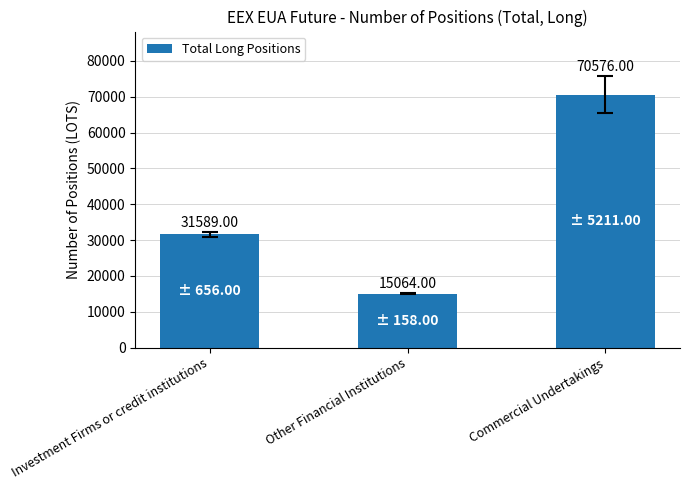

What is the minimum value shown in the chart?

15064